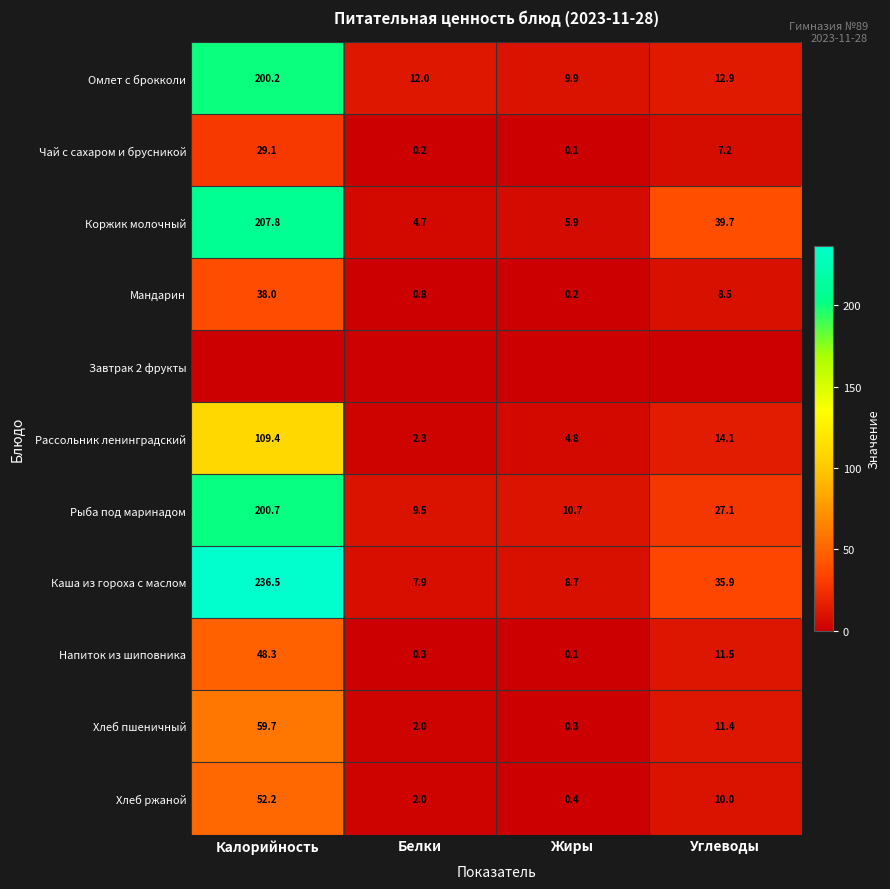

What is the total value across all series at Жиры?

41.0